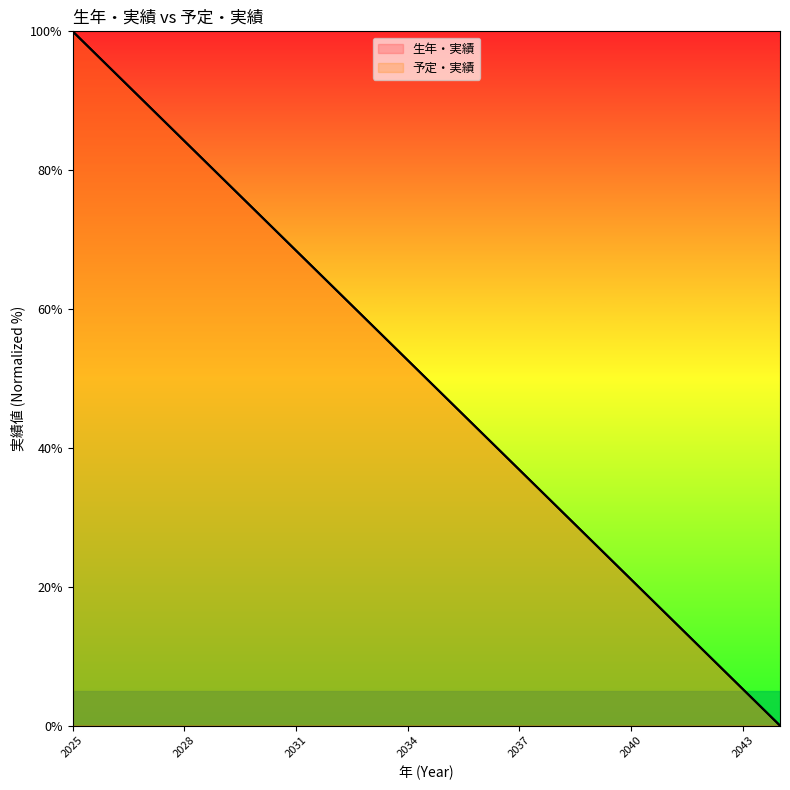

At how many categories does at least one series exceed 83?

4